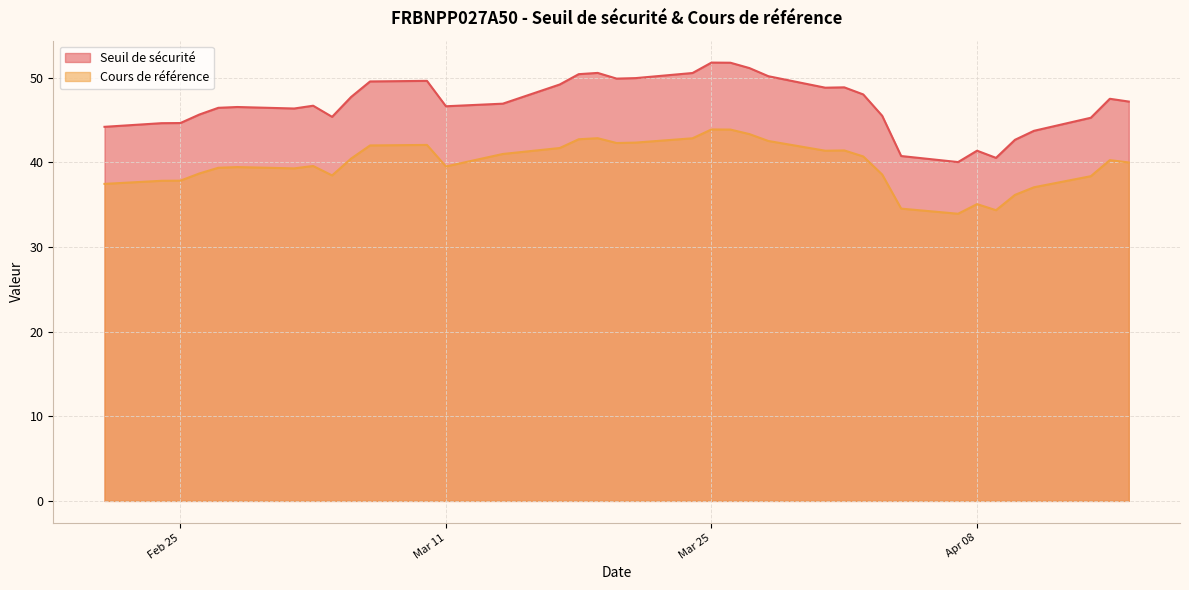

Which series has the largest total across all categories?

Seuil de sécurité